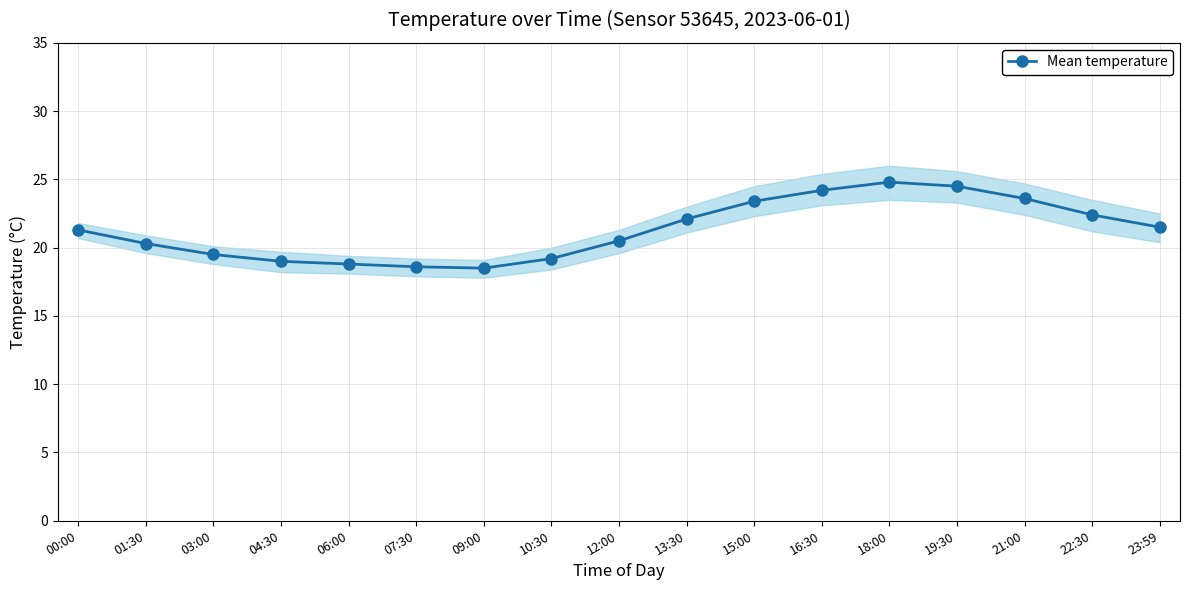

What is the difference between the maximum and minimum values?

6.3